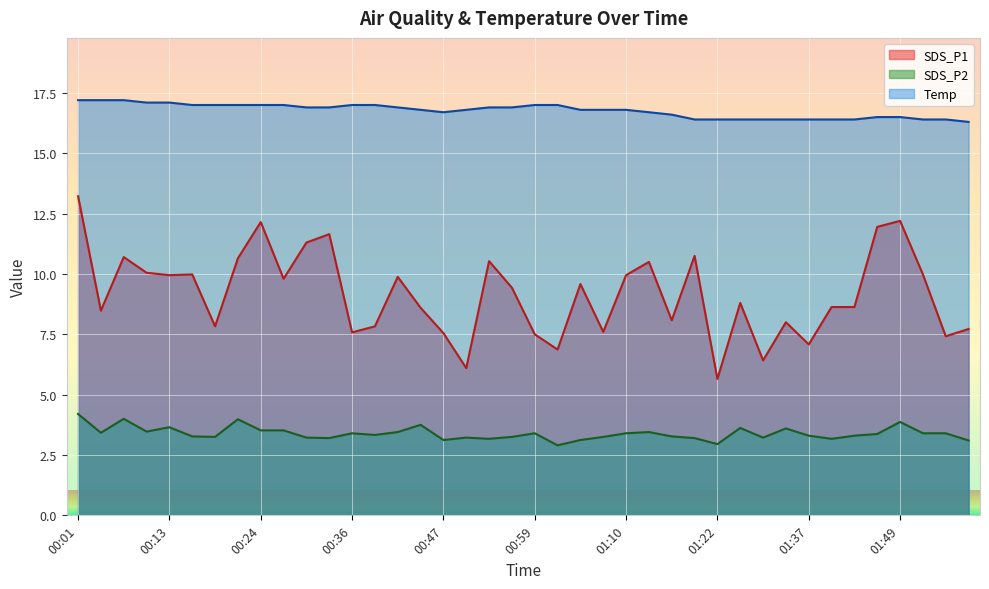

What is the value of the SDS_P1 point at the 17th from the left?

7.5